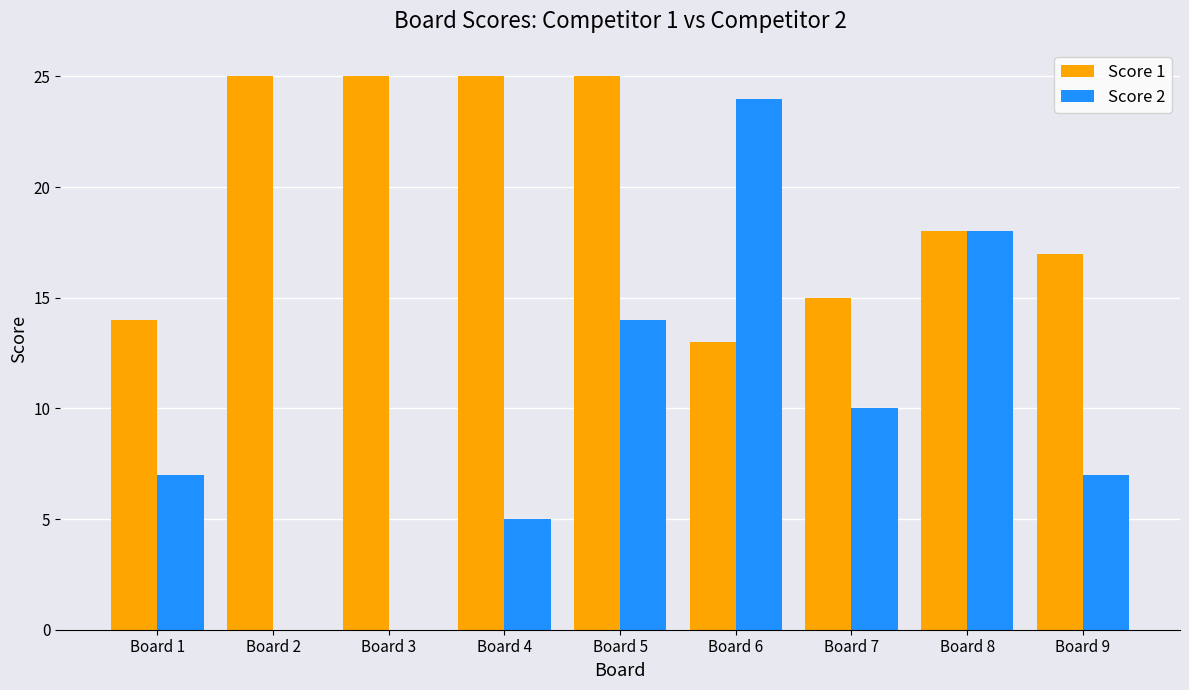

The Score 2 series shows 7 at Board 1. True or false?

True